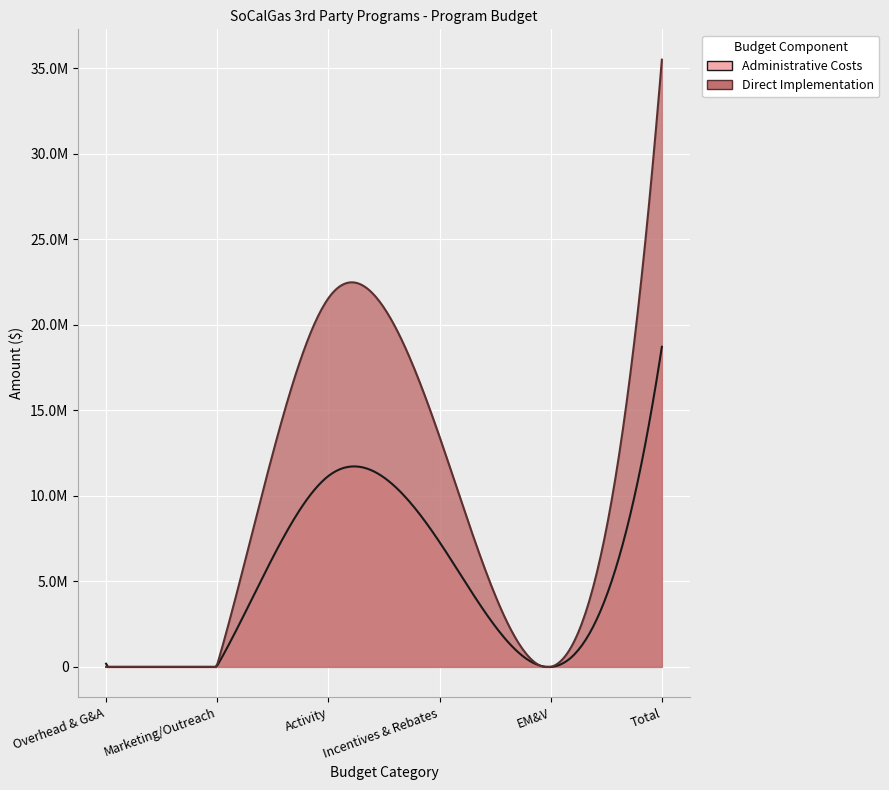

Between which two adjacent categories do Direct Implementation and Administrative Costs first intersect?

Overhead & G&A and Marketing/Outreach